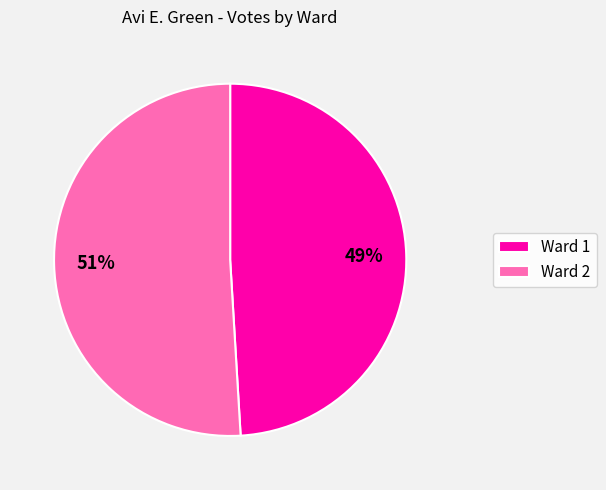

Rank the categories by value from lowest to highest.

Ward 1, Ward 2